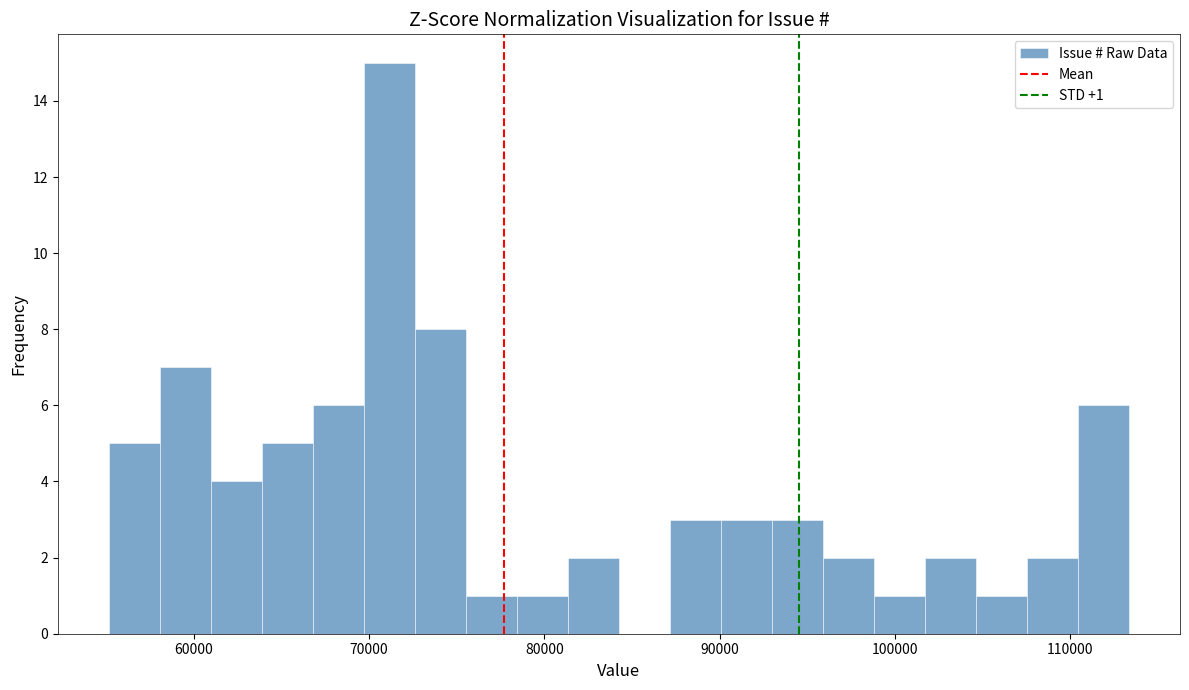

Around what value on the x-axis is the tallest bar? Give the approximate position of its centre, as read against the axis.

71000